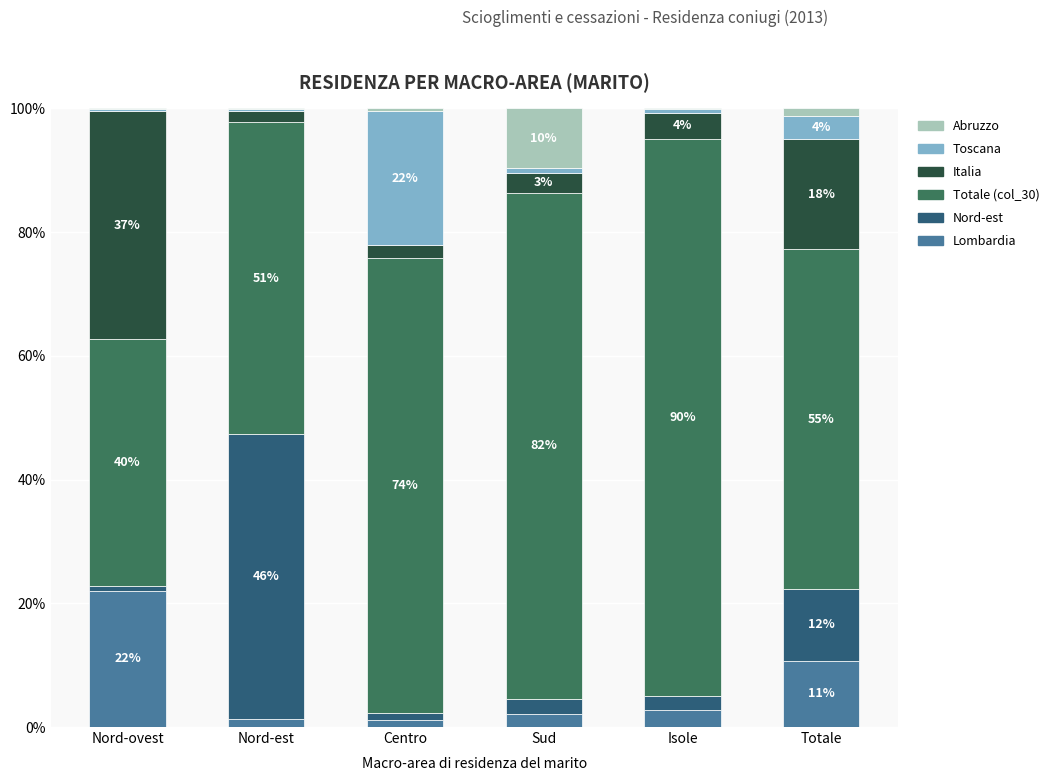

How many data points does each series have?

6